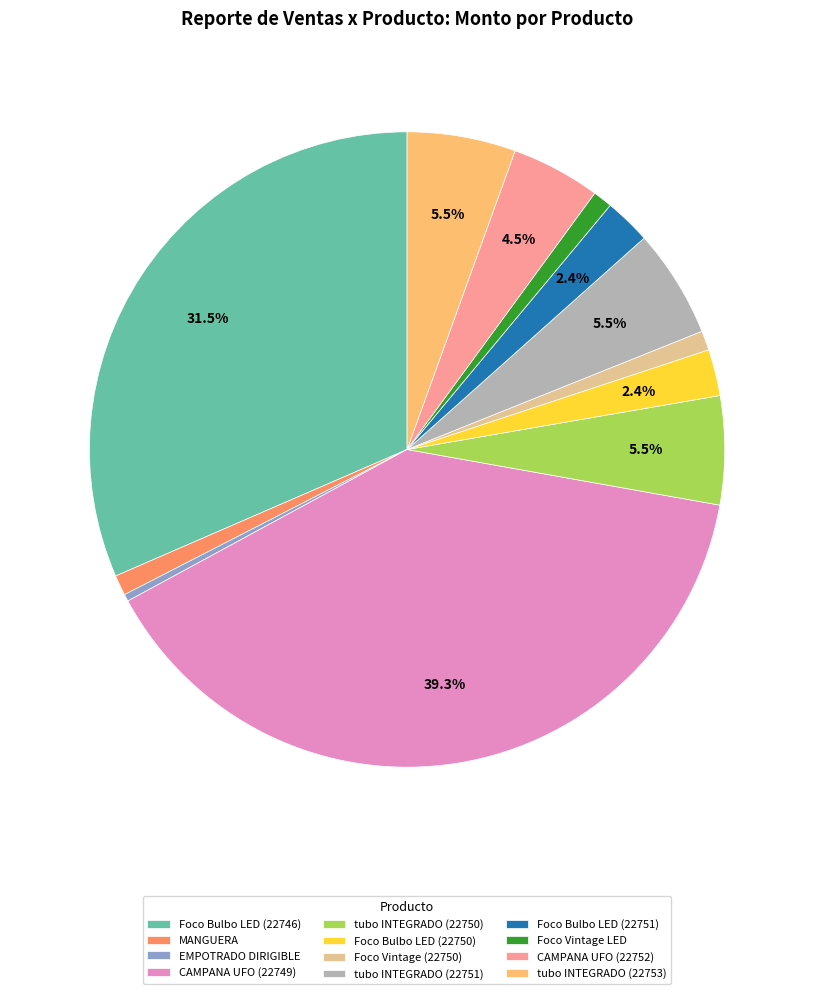

How many segments does this pie chart have?

12